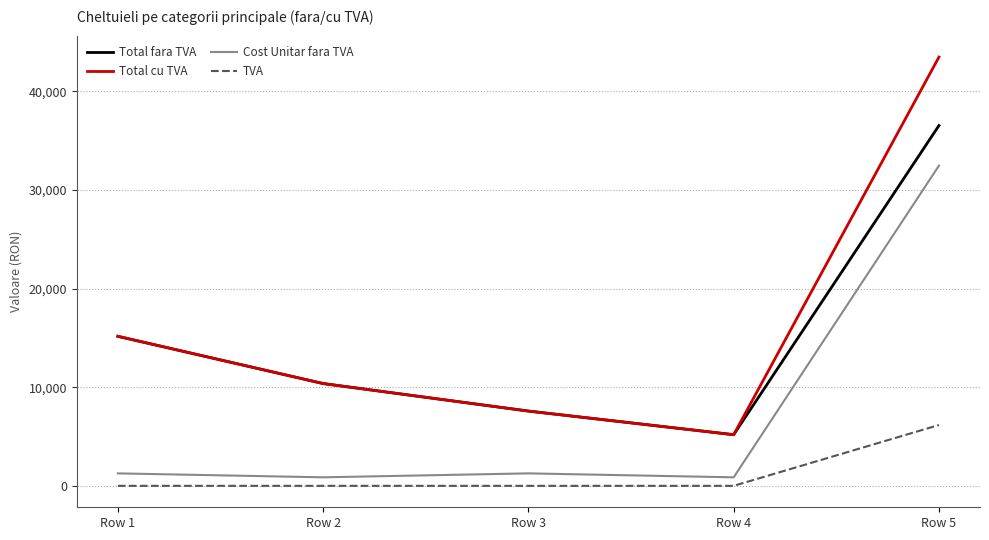

True or false: Total cu TVA and TVA cross at least once.

False